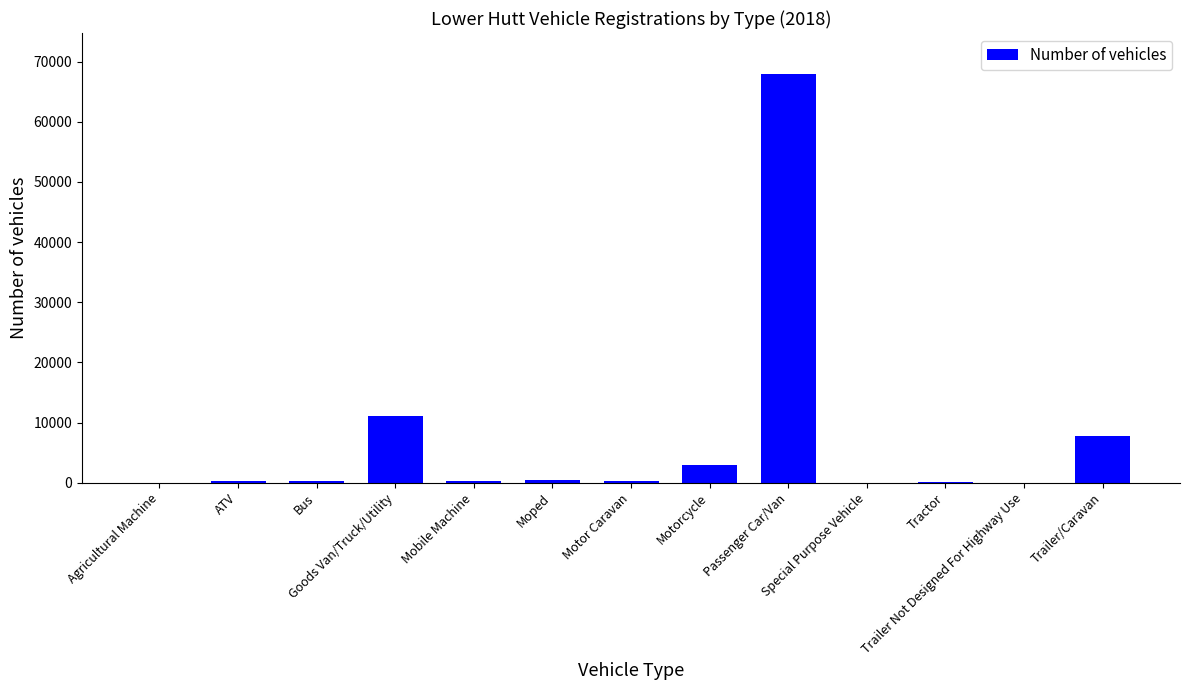

Which label corresponds to the largest value in the chart?

Passenger Car/Van